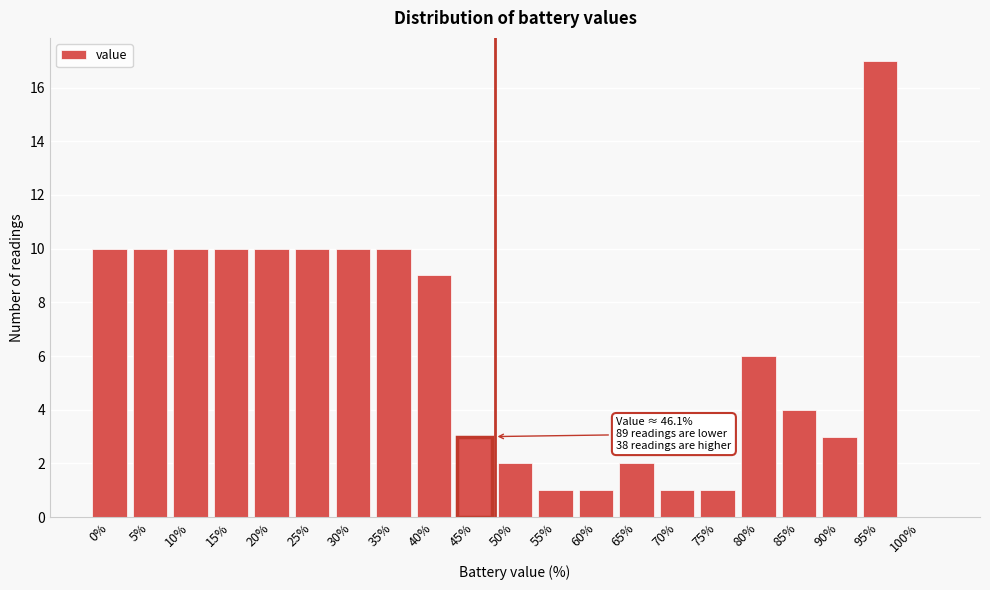

Reading left to right, what are all the values shown in this chart?

0%=10	5%=10	10%=10	15%=10	20%=10	25%=10	30%=10	35%=10	40%=9	45%=3	50%=2	55%=1	60%=1	65%=2	70%=1	75%=1	80%=6	85%=4	90%=3	95%=17	100%=0